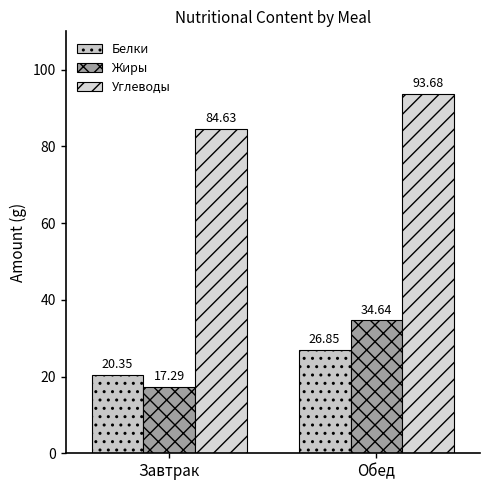

What is the sum of all Белки values?

47.2